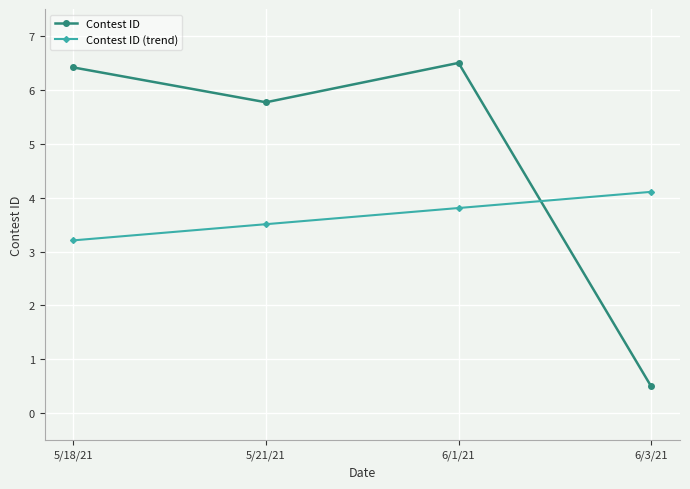

Reading right to left, list all the values displayed in this chart.

Contest ID: 6/3/21=0.5	6/1/21=6.5	5/21/21=5.8	5/18/21=6.4
Contest ID (trend): 6/3/21=4.1	6/1/21=3.8	5/21/21=3.5	5/18/21=3.2